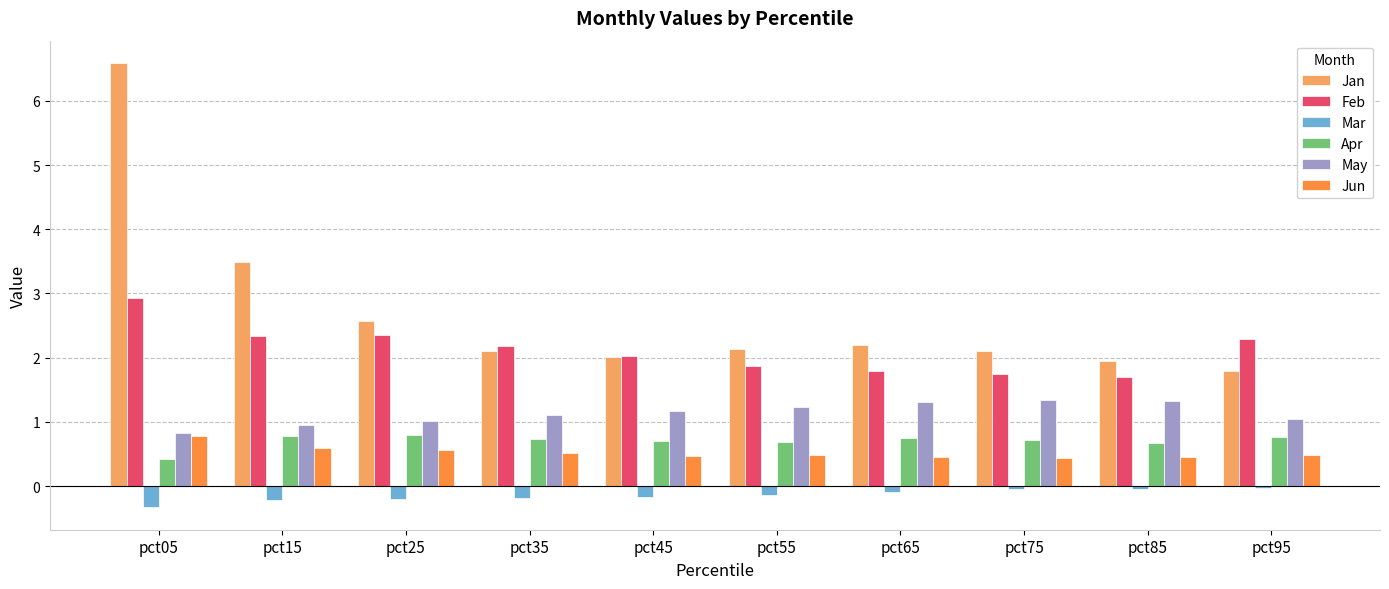

Count the Apr values in the range 0 to 1.

10